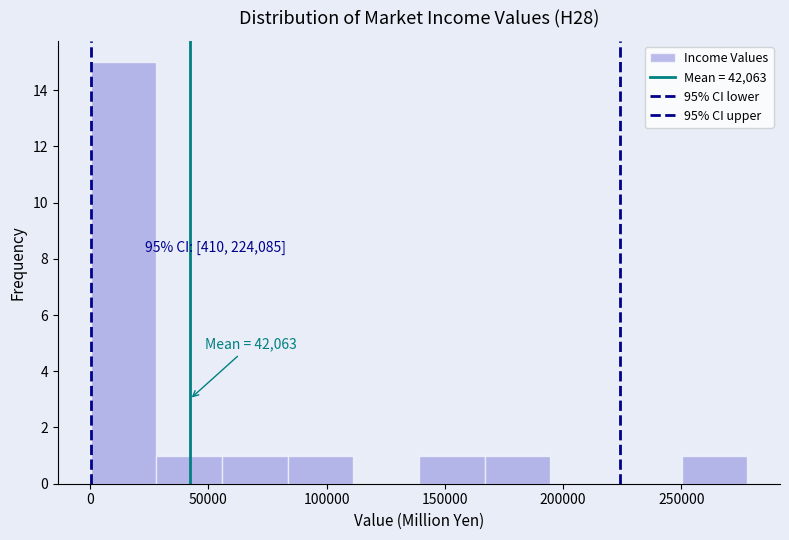

Over which range of the x-axis is the bar tallest?

0 to 30000